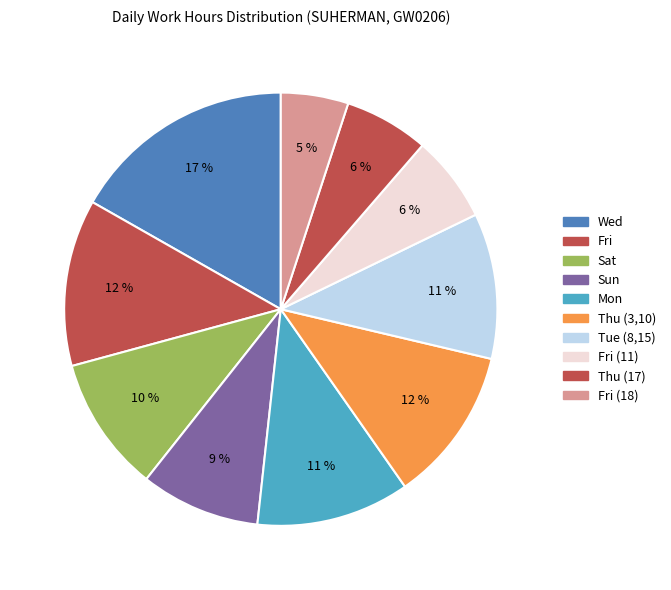

Count the number of slices in the pie.

10